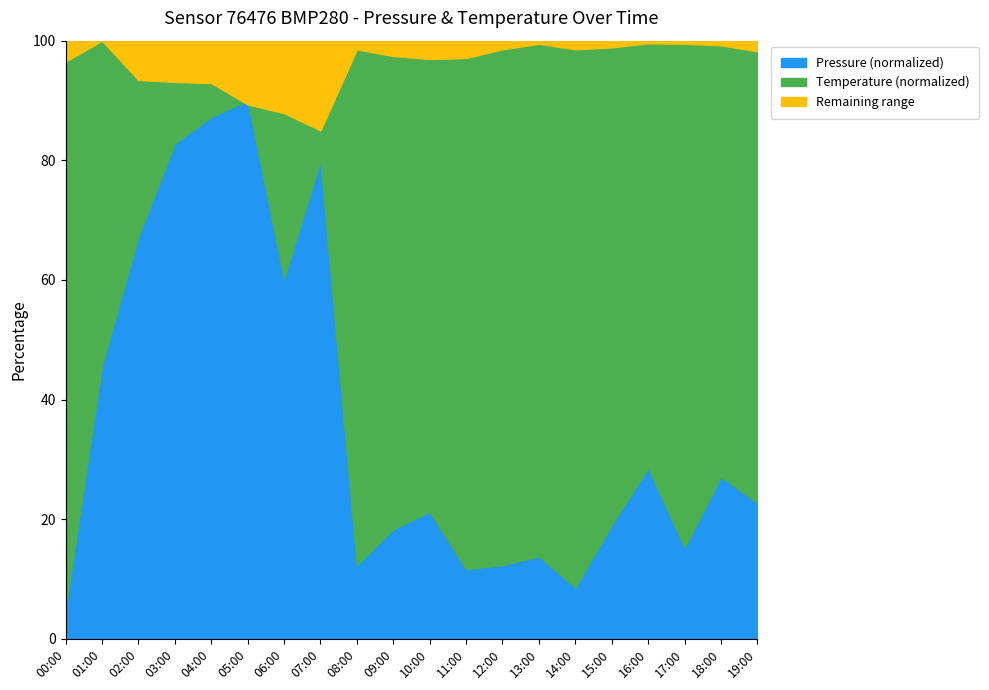

List the labels in order of pressure value, largest first.

05:00, 04:00, 03:00, 07:00, 02:00, 06:00, 01:00, 16:00, 18:00, 19:00, 10:00, 15:00, 09:00, 17:00, 13:00, 08:00, 12:00, 11:00, 14:00, 00:00